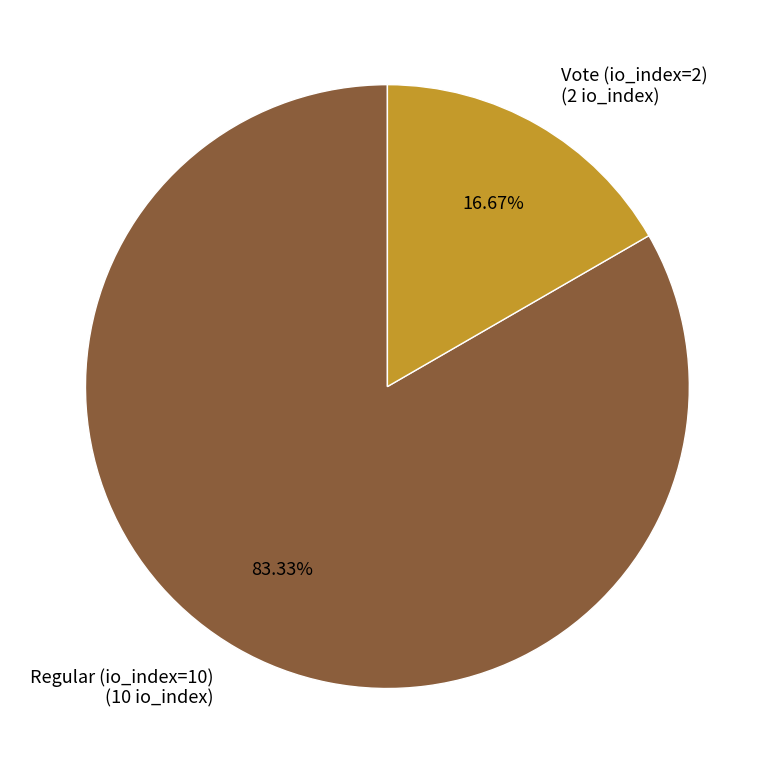

Is Vote (io_index=2) the majority of the pie?

No